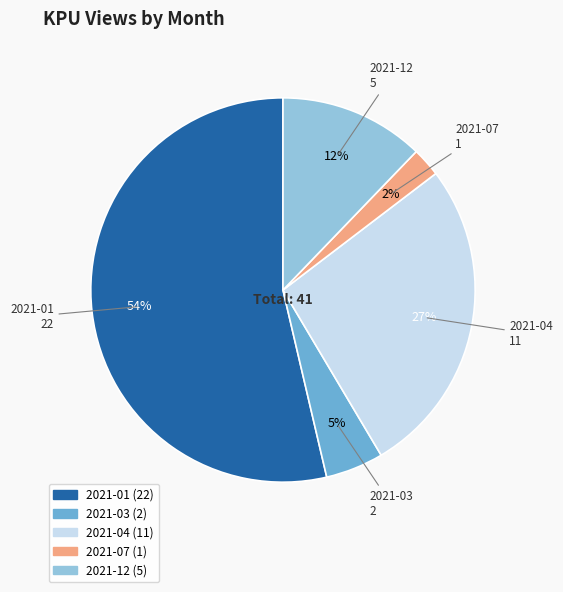

The 2021-12 slice represents 27% of the pie. True or false?

False